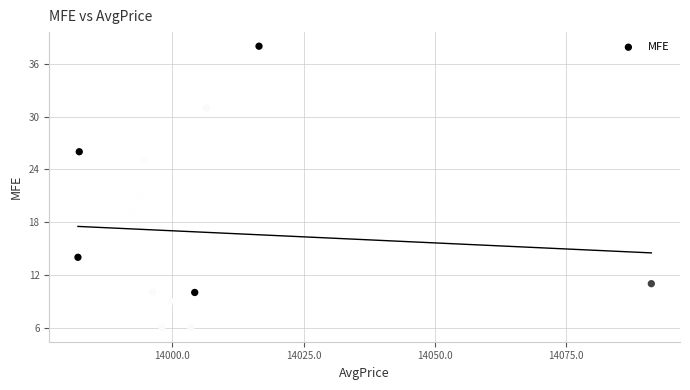

What Y value in the scatter plot is closest to 22?

21